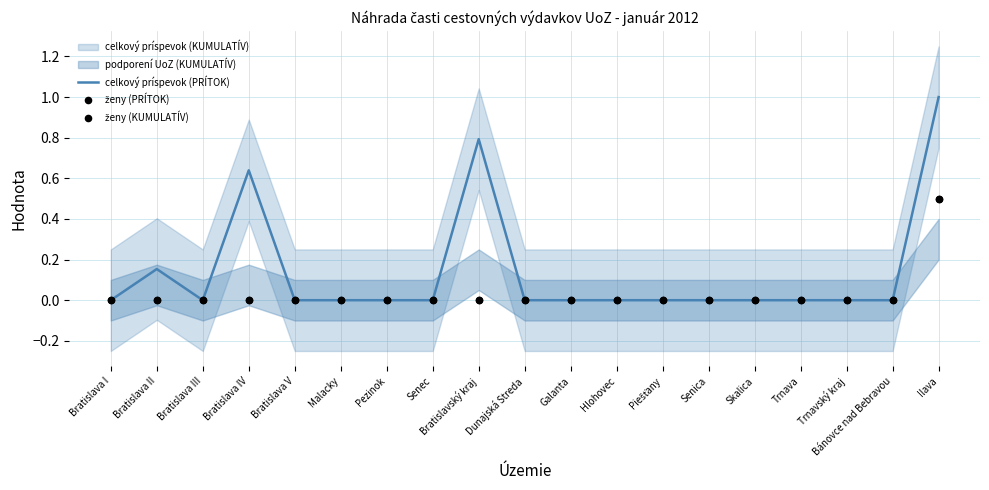

What is the highest value of the celkový príspevok (PRÍTOK) series?

1.0